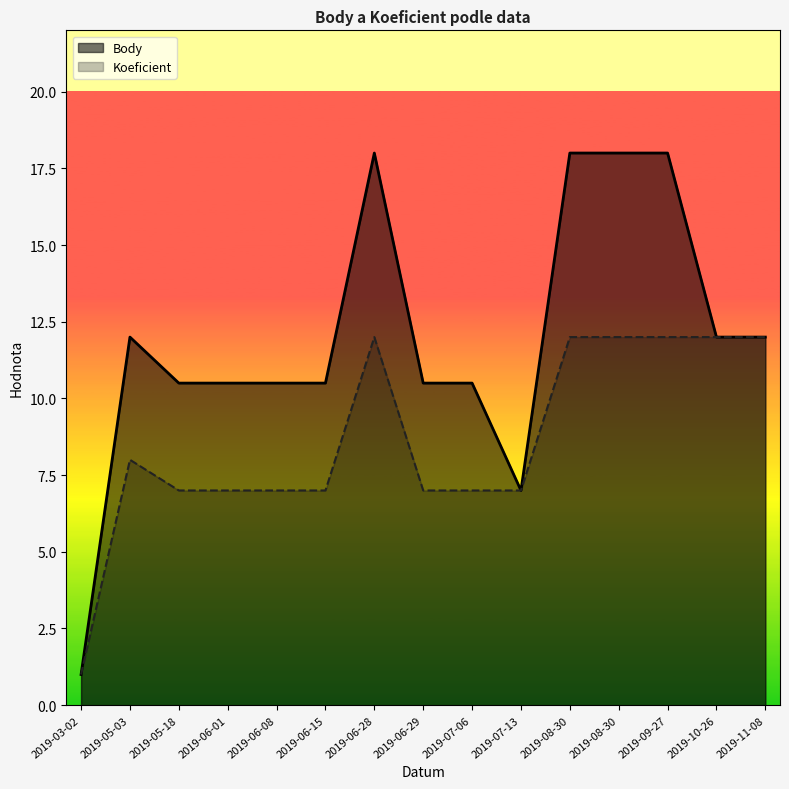

What is the maximum value for Koeficient?

12.0